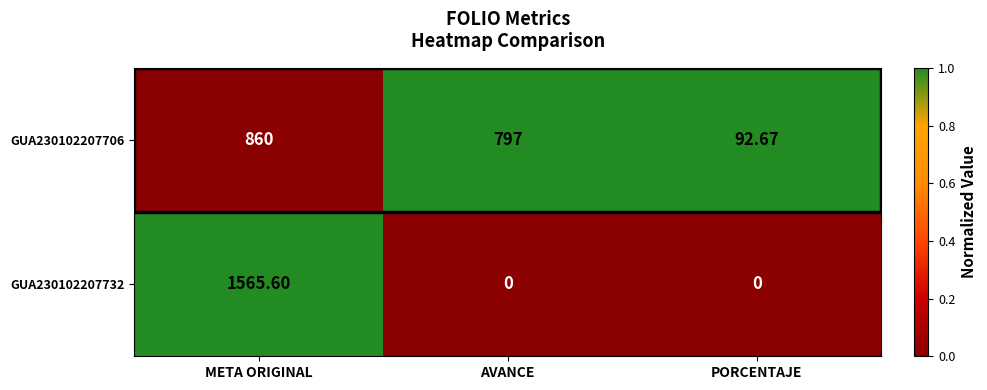

List the labels in order of GUA230102207706 value, largest first.

META ORIGINAL, AVANCE, PORCENTAJE